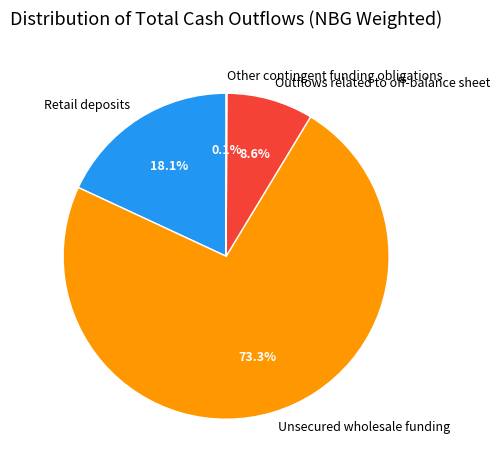

Approximately how many times larger is the value at Unsecured wholesale funding compared to Outflows related to off-balance sheet?

8.5